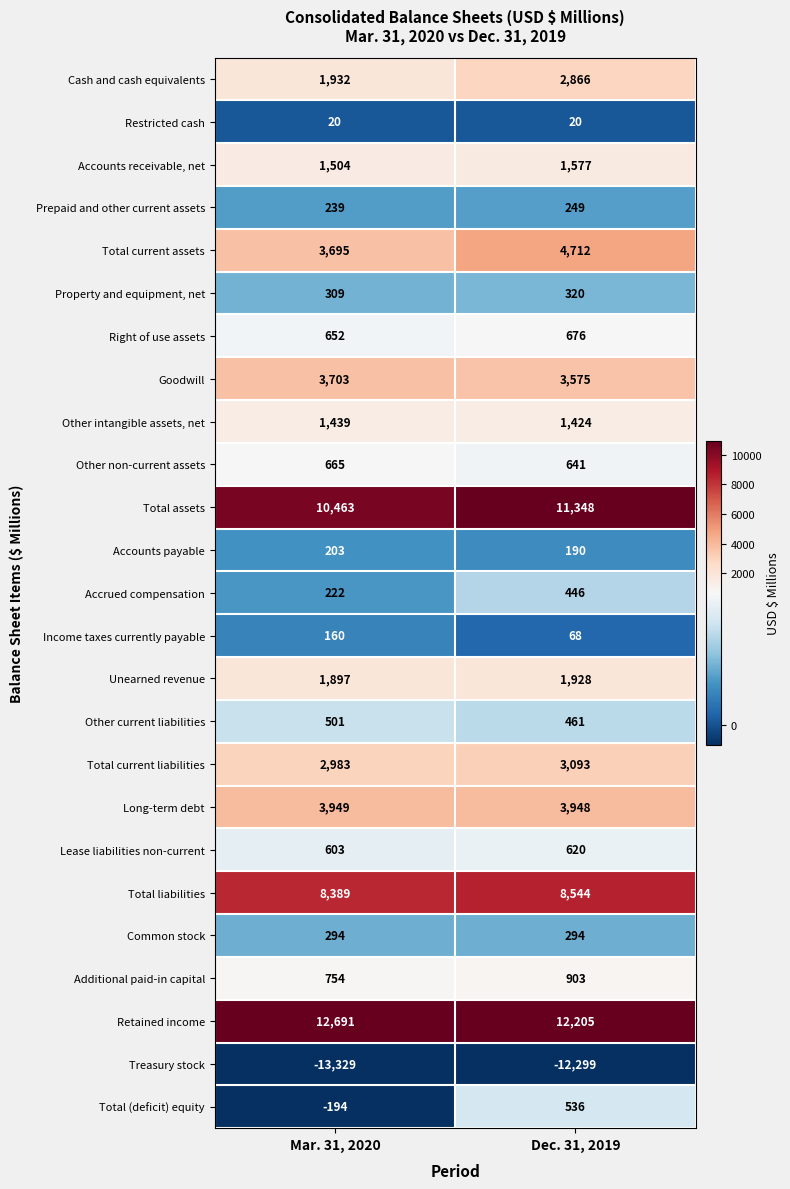

At Mar. 31, 2020, list the series in order from largest to smallest.

Retained income, Total assets, Total liabilities, Long-term debt, Goodwill, Total current assets, Total current liabilities, Cash and cash equivalents, Unearned revenue, Accounts receivable, net, Other intangible assets, net, Additional paid-in capital, Other non-current assets, Right of use assets, Lease liabilities non-current, Other current liabilities, Property and equipment, net, Common stock, Prepaid and other current assets, Accrued compensation, Accounts payable, Income taxes currently payable, Restricted cash, Total (deficit) equity, Treasury stock